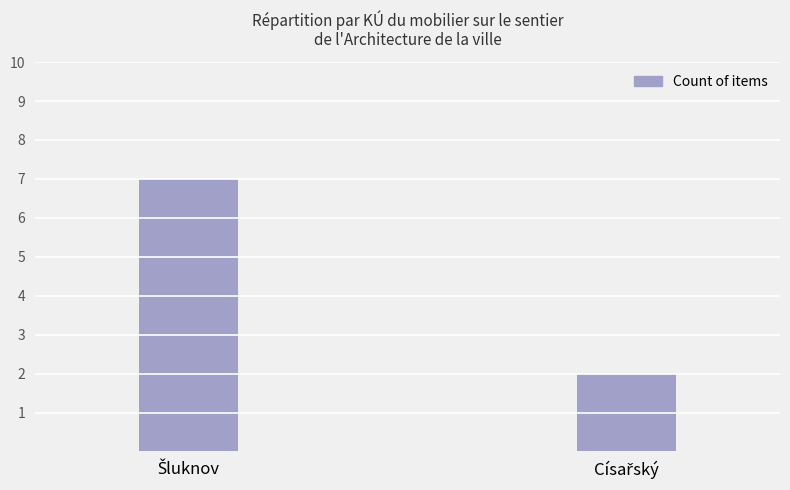

What is the value of the 1st bar from the left?

7